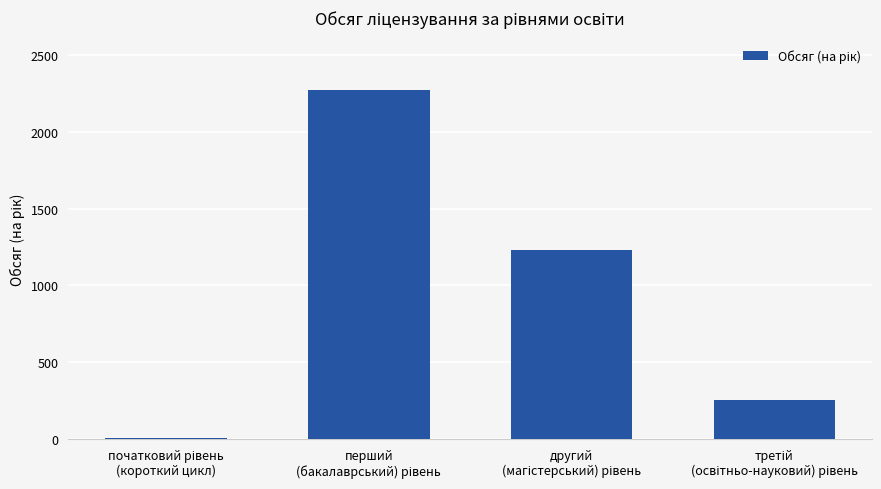

What is the greatest value displayed?

2272